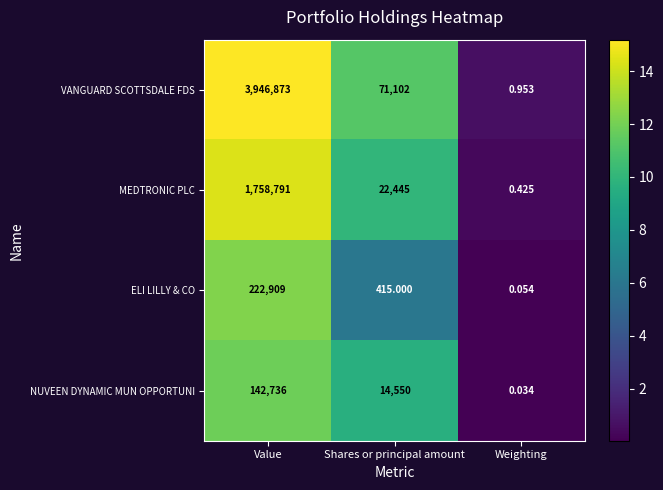

Where does the NUVEEN DYNAMIC MUN OPPORTUNI series first go above 14550?

Value